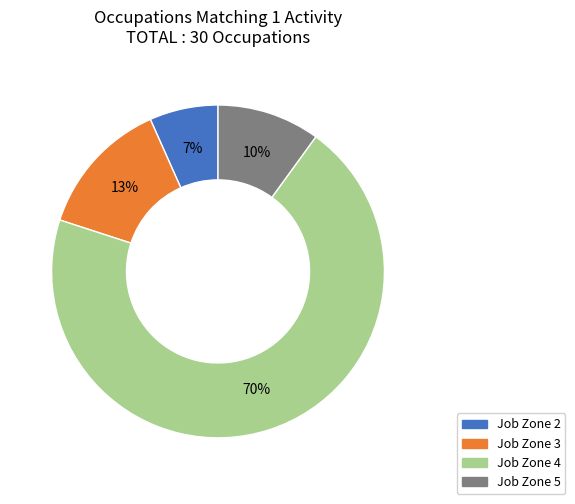

Which has a higher value, Job Zone 4 or Job Zone 2?

Job Zone 4